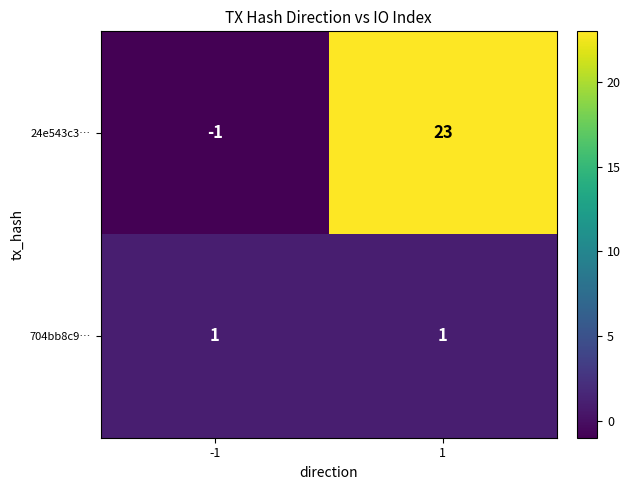

What is the approximate value of 24e543c3… at 1, to the nearest 10?

20